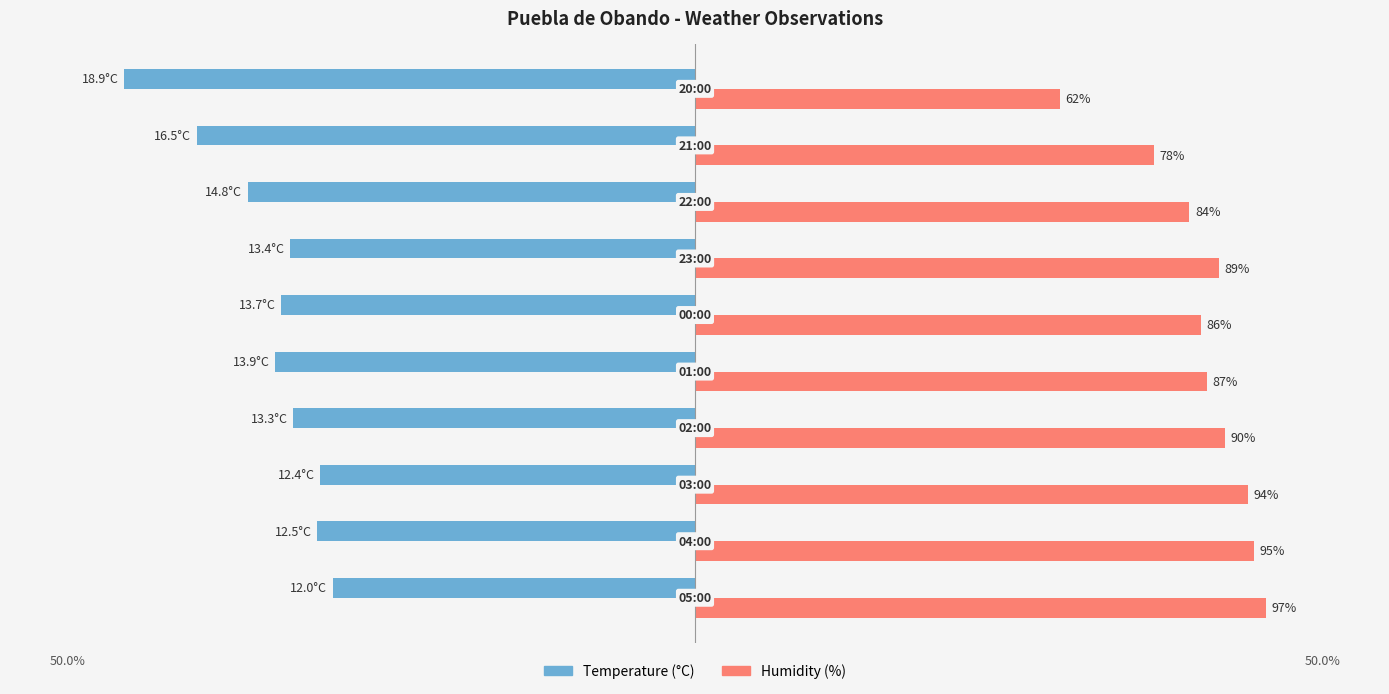

What are all the series names shown in the legend?

Temperature (°C), Humidity (%)